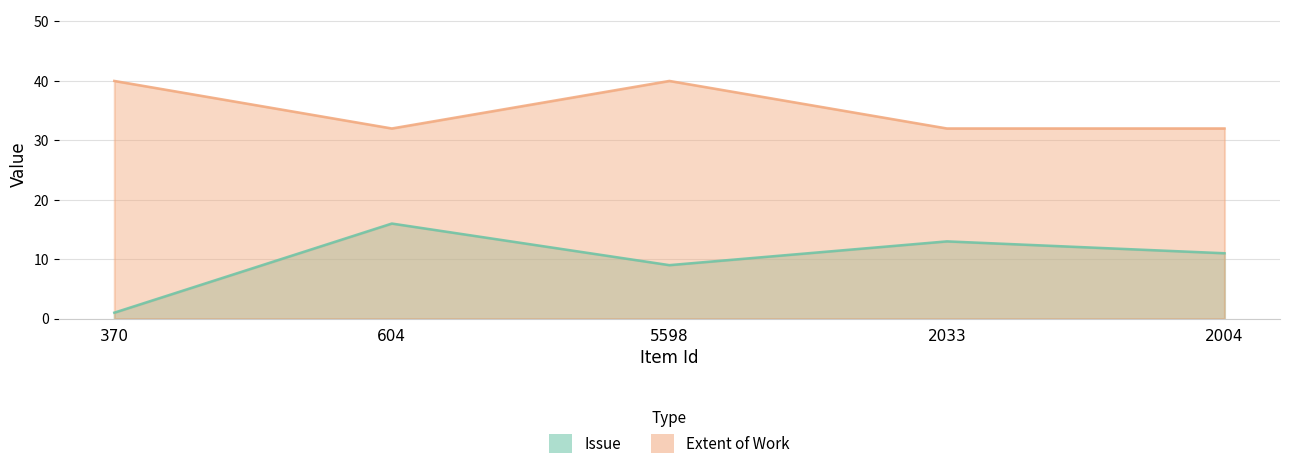

How many lines are shown in the chart?

2